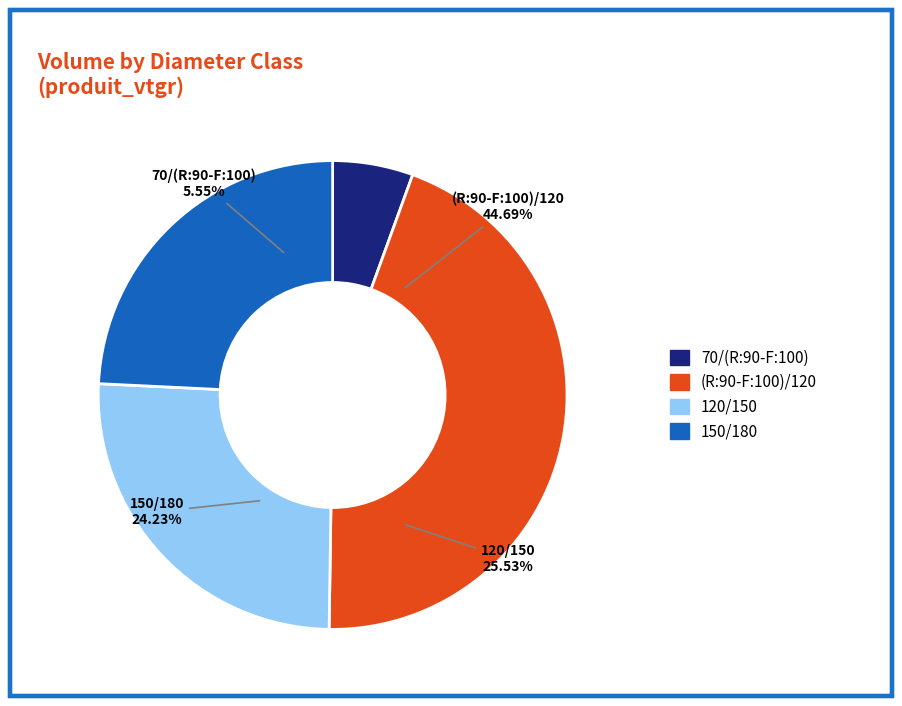

To the nearest percent, what percentage of the pie is 70/(R:90-F:100)?

6%